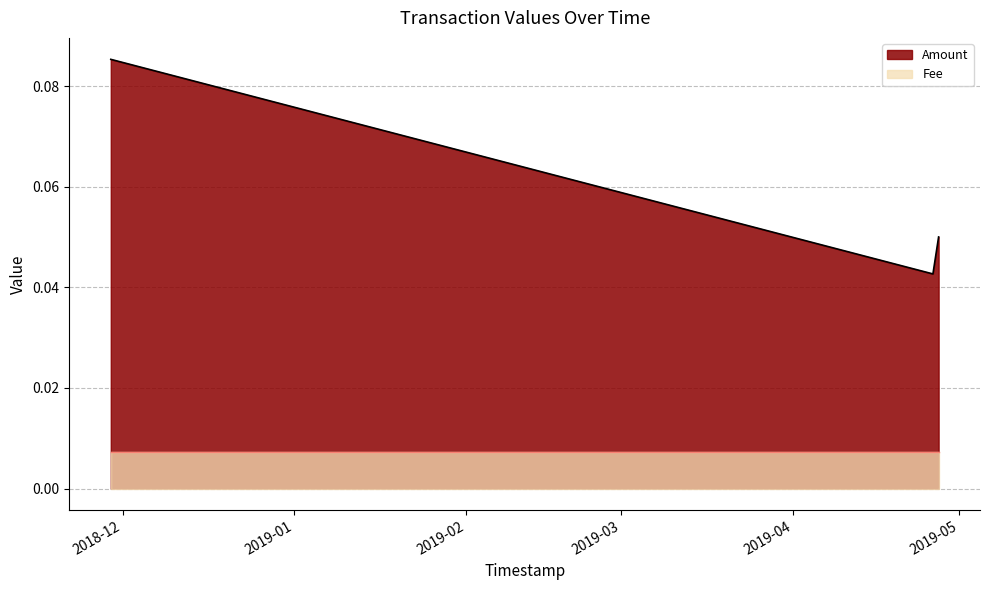

List the labels in order of value, smallest first.

2019-04-26 07:36:41, 2019-04-27 08:13:50, 2018-11-28 20:18:38